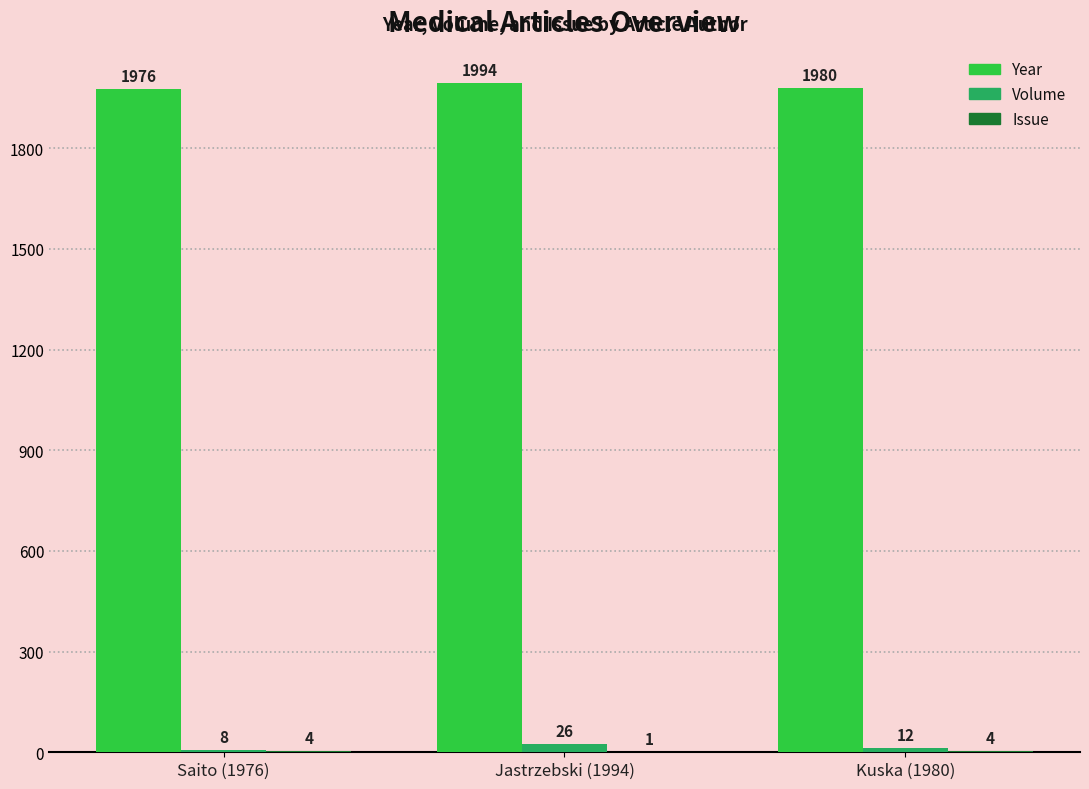

True or false: Volume has a value of 8 at Saito (1976).

True